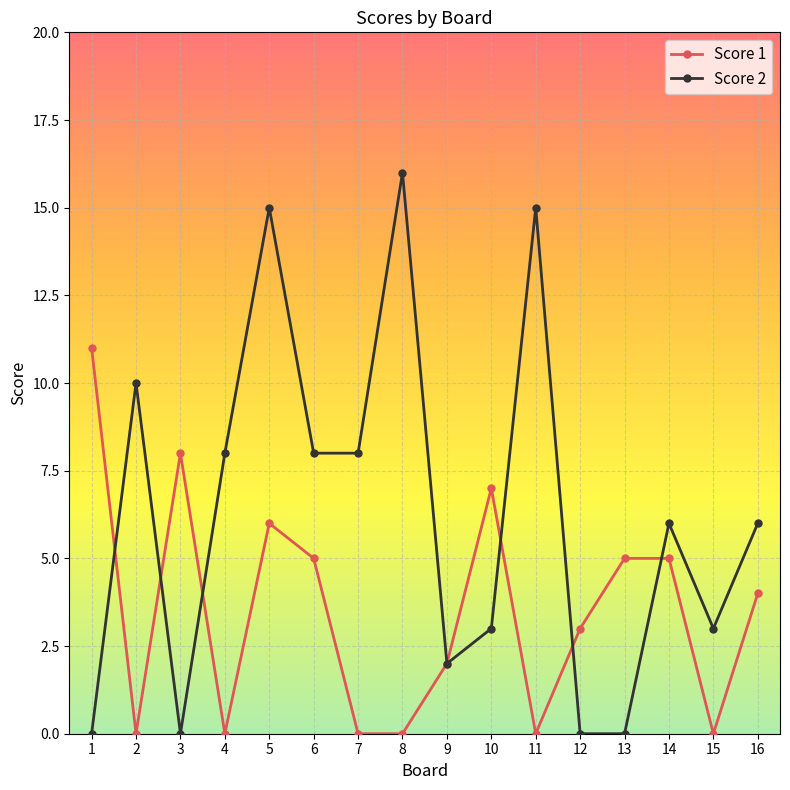

Reading left to right, what are all the values shown in this chart?

Score 1: 11	0	8	0	6	5	0	0	2	7	0	3	5	5	0	4
Score 2: 0	10	0	8	15	8	8	16	2	3	15	0	0	6	3	6